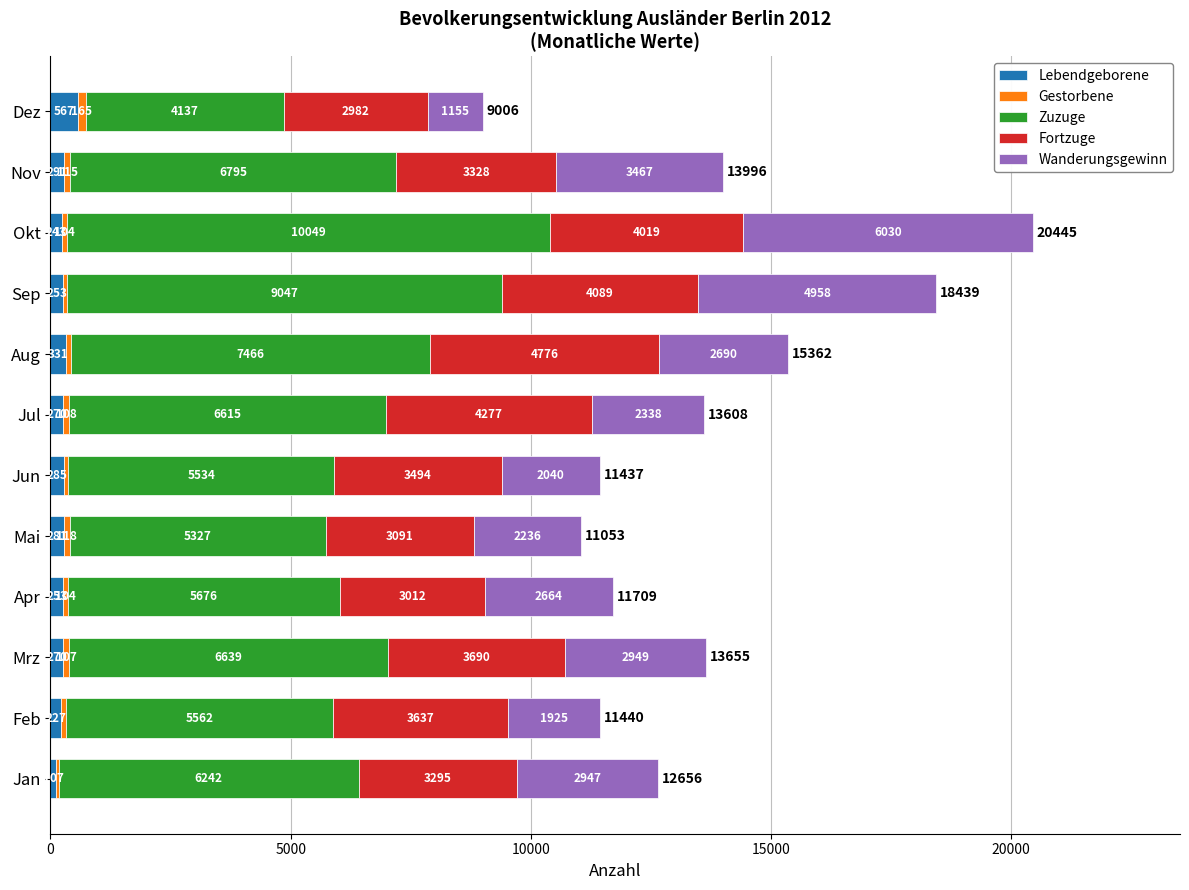

At which category is the sum across all series the highest?

Okt